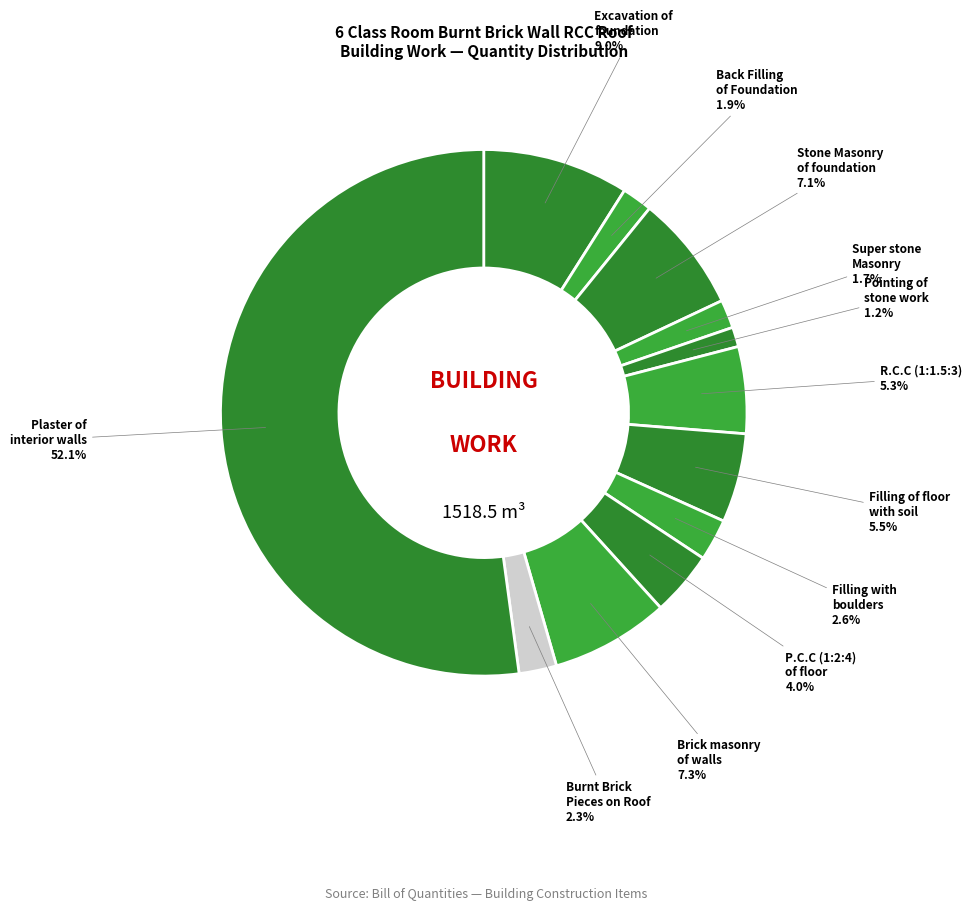

Count the number of slices in the pie.

12